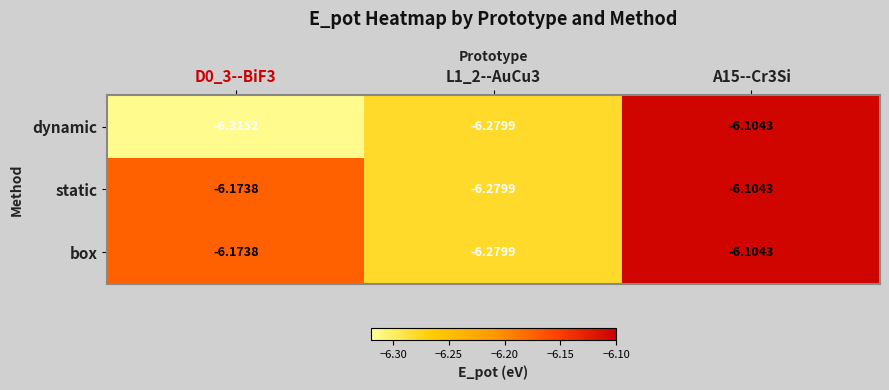

Is the value of dynamic at A15--Cr3Si greater than the value of static at D0_3--BiF3?

Yes